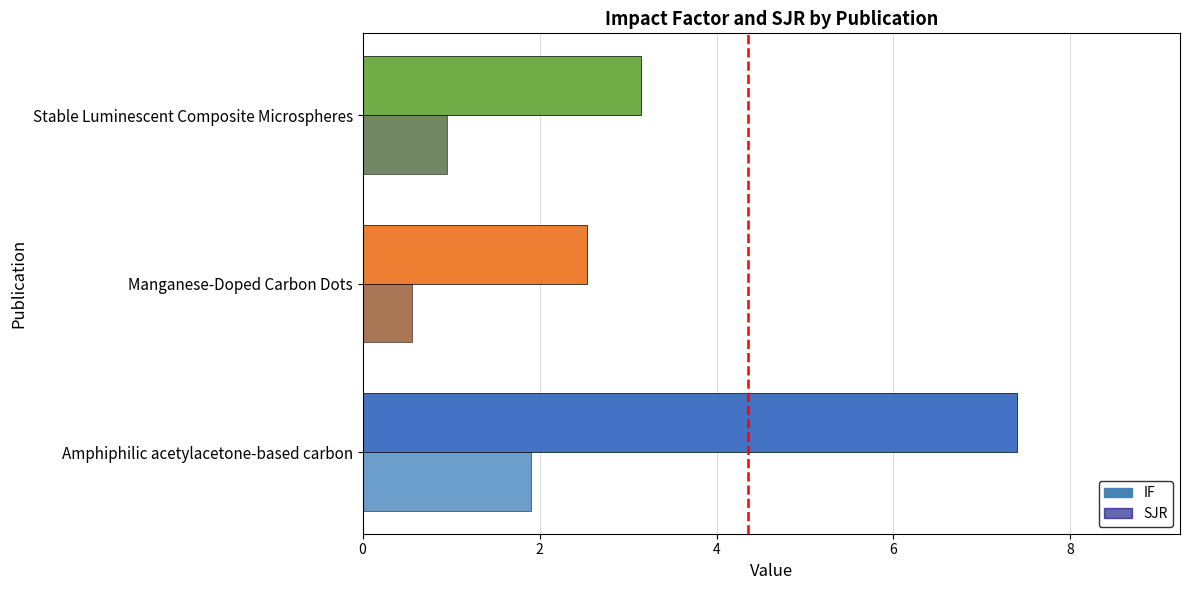

Reading left to right, list all the values displayed in this chart.

IF: 7.4	2.5	3.1
SJR: 1.9	0.6	0.9